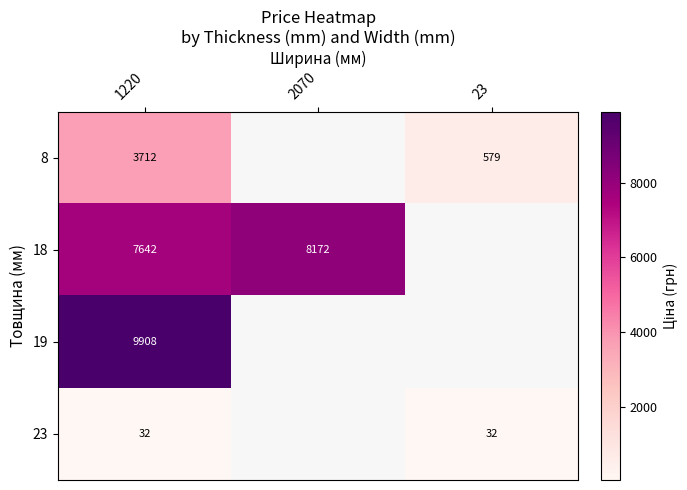

Which series changed the most between 1220 and 2070?

18